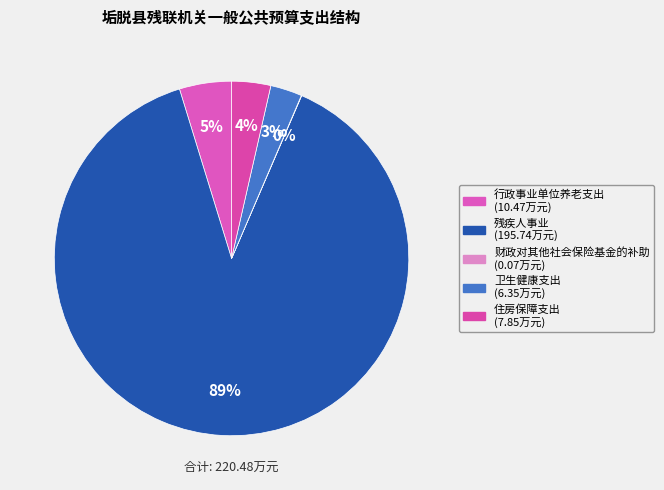

Rank the categories by value from lowest to highest.

财政对其他社会保险基金的补助, 卫生健康支出, 住房保障支出, 行政事业单位养老支出, 残疾人事业